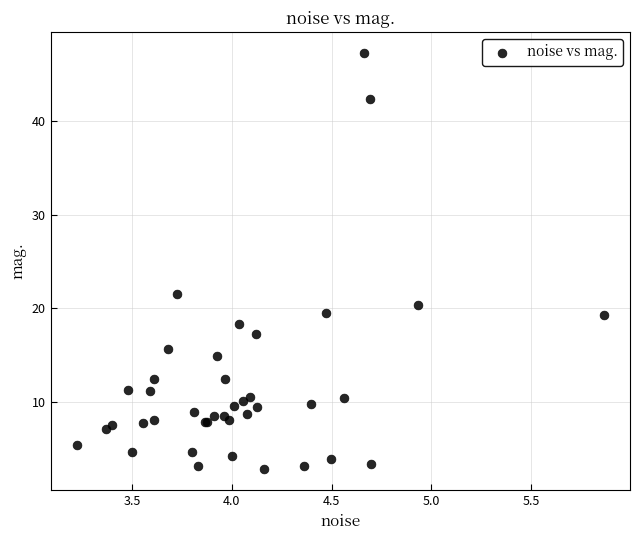

What Y value in the scatter plot is closest to 25?

21.5